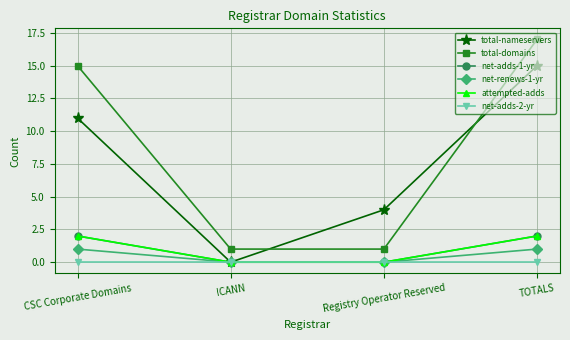

List the labels in order of attempted-adds value, largest first.

CSC Corporate Domains, TOTALS, ICANN, Registry Operator Reserved